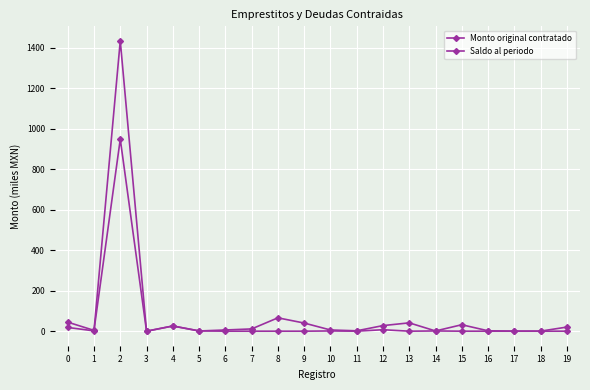

True or false: Saldo al periodo and Monto original contratado intersect in this chart.

True